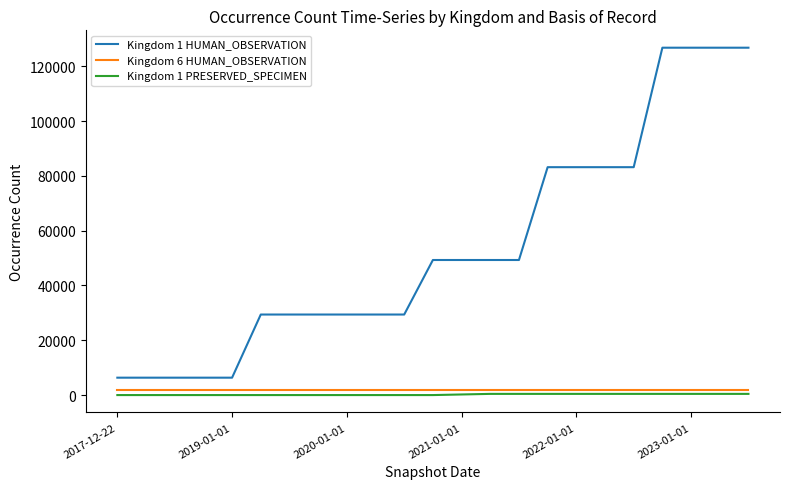

Which series has the largest total across all categories?

Kingdom 1 HUMAN_OBSERVATION